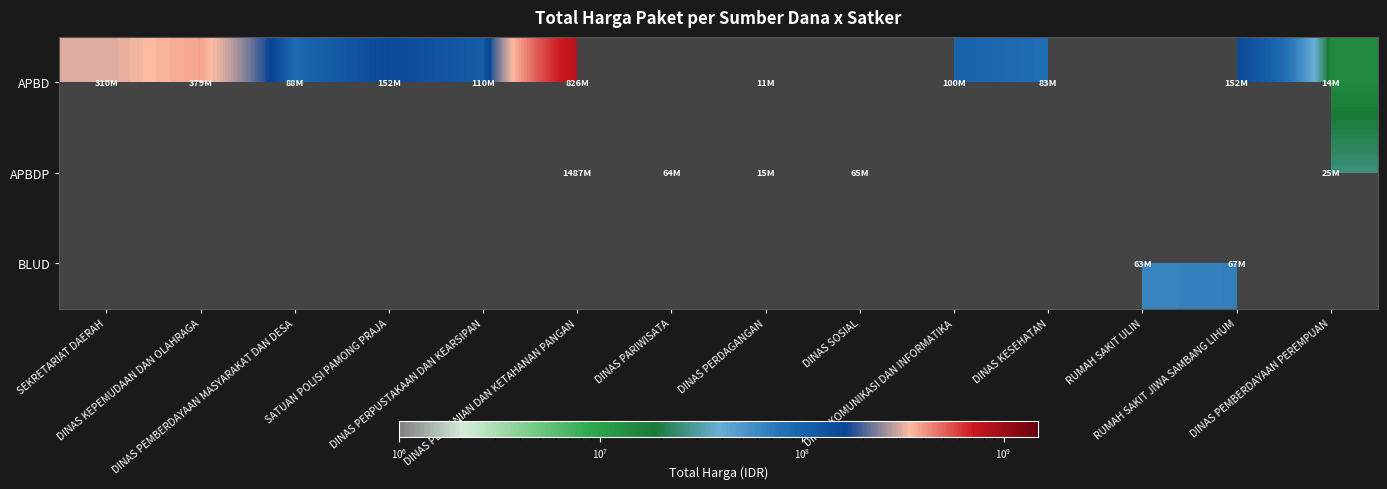

At DINAS KESEHATAN, list the series in order from largest to smallest.

APBD, APBDP, BLUD